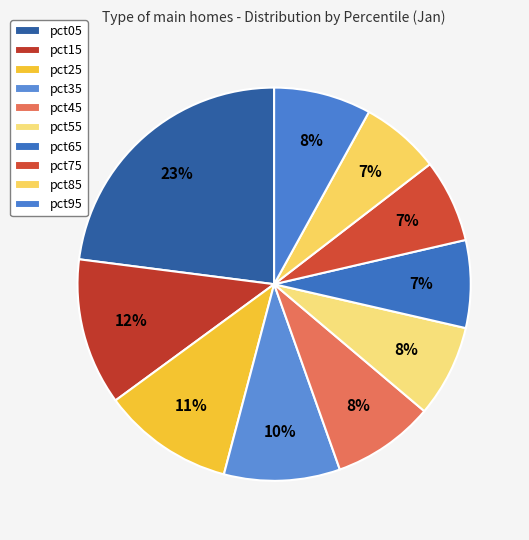

Is pct25 the majority of the pie?

No